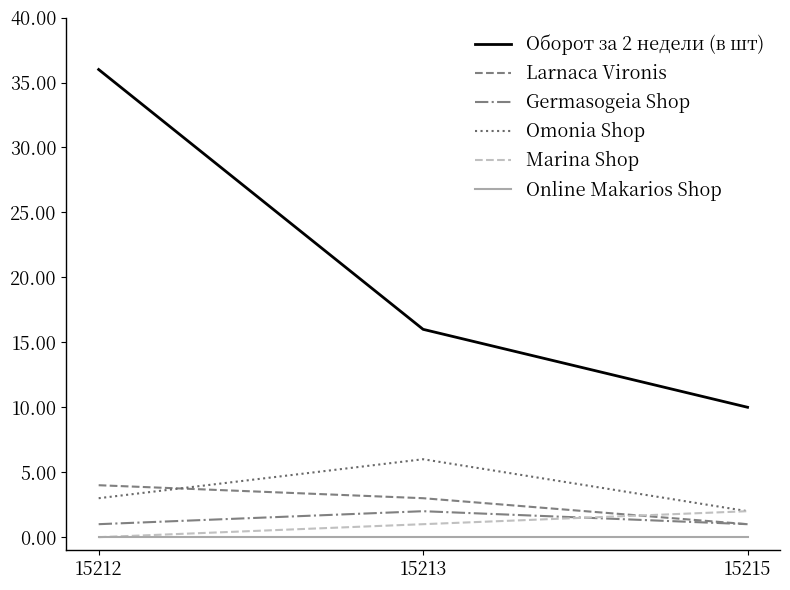

What is the difference between the highest and lowest values at 15213?

16